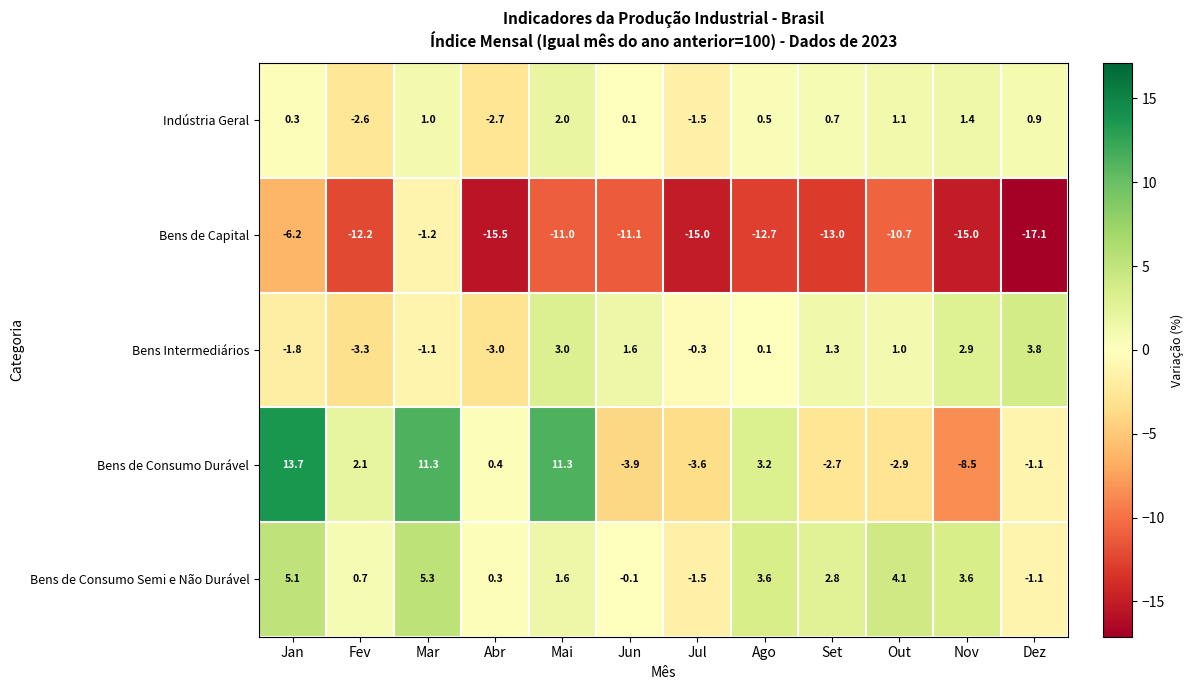

Between Jul and Nov, which series saw the biggest shift?

Bens de Consumo Semi e Não Durável